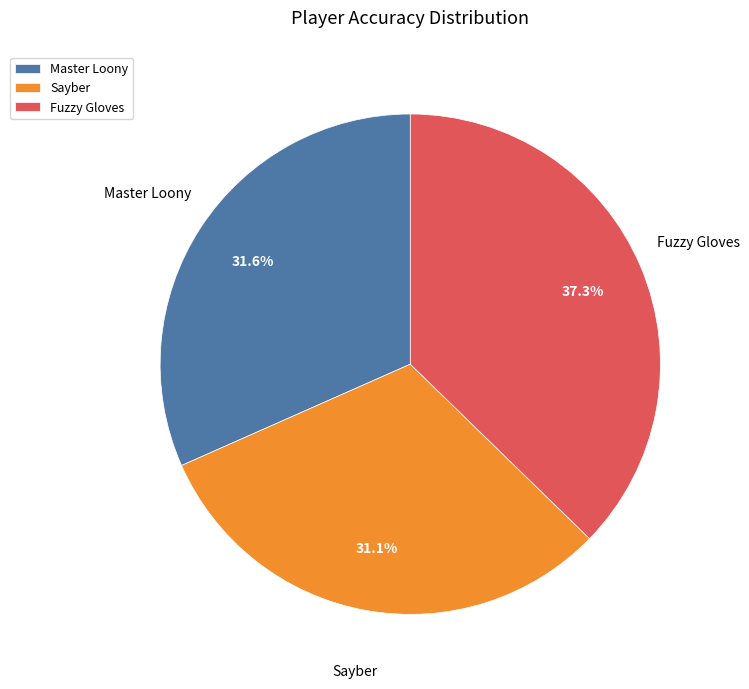

What is the smallest slice in the pie chart?

Sayber